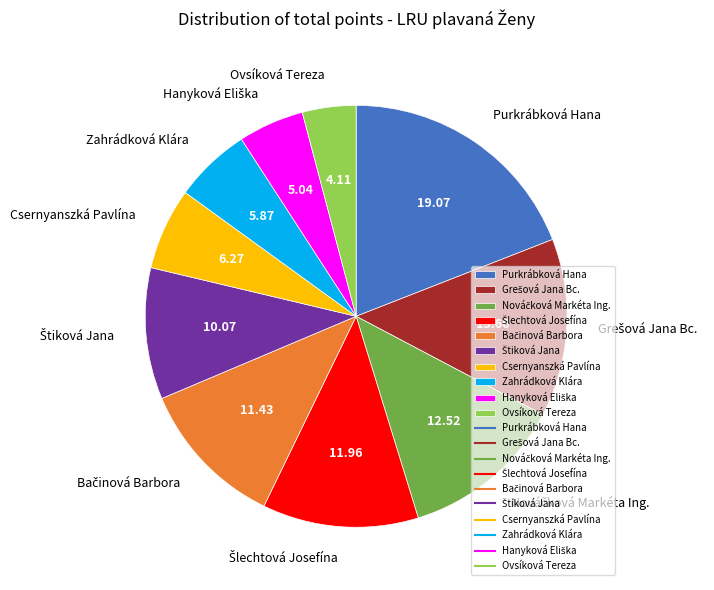

Which slice is the smallest?

Ovsíková Tereza